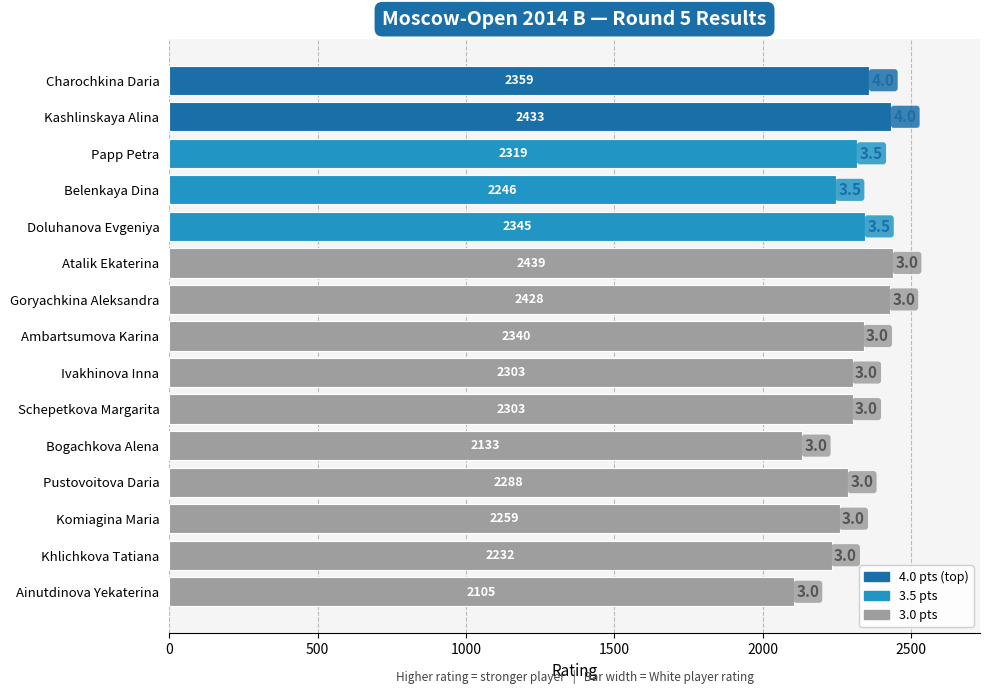

Is it true that the value at Komiagina Maria is 2259?

True